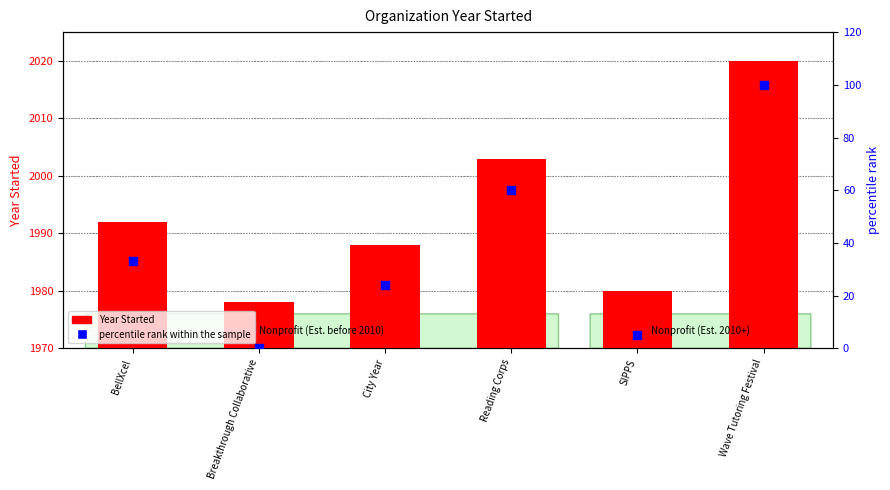

What are all the series names shown in the legend?

Year Started, percentile rank within the sample